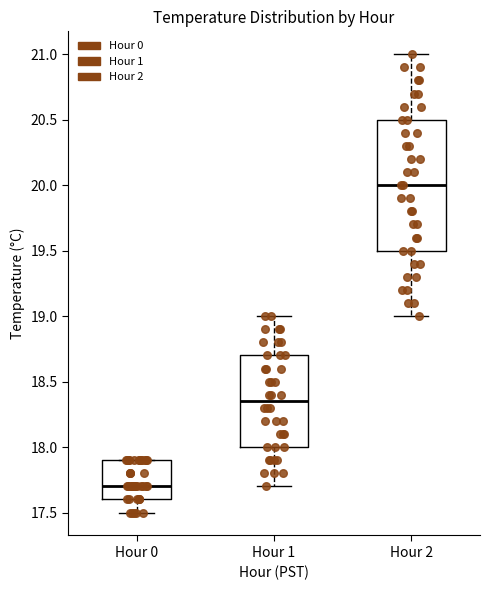

Where is the lower edge of the box for Hour 1 on the y-axis? The values are not printed on the chart, so give them approximately, as read against the axis.

18.00